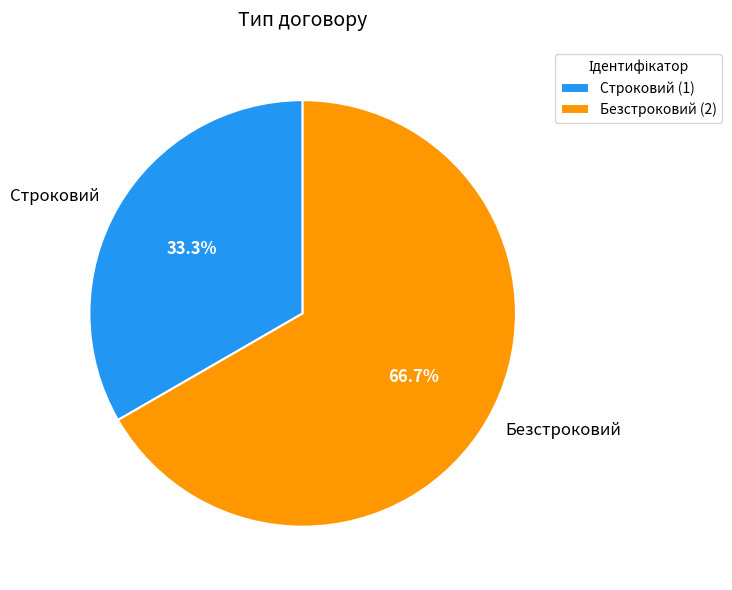

To the nearest percent, what portion does Строковий represent?

33%